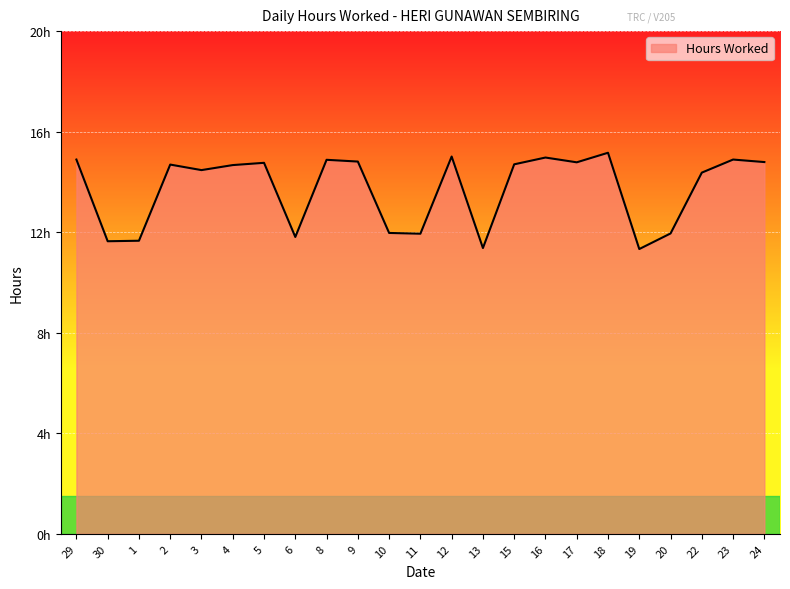

What position from the left is 18?

18